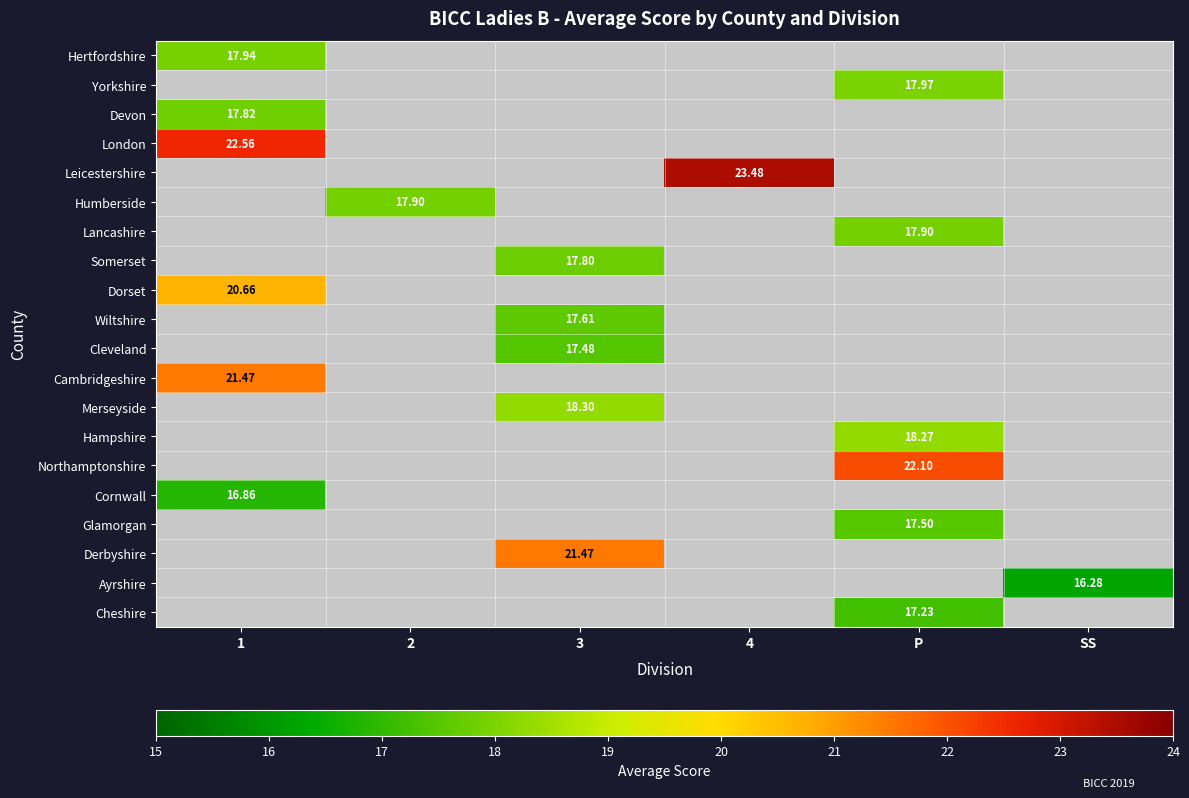

Between 4 and 3, which is larger?

3